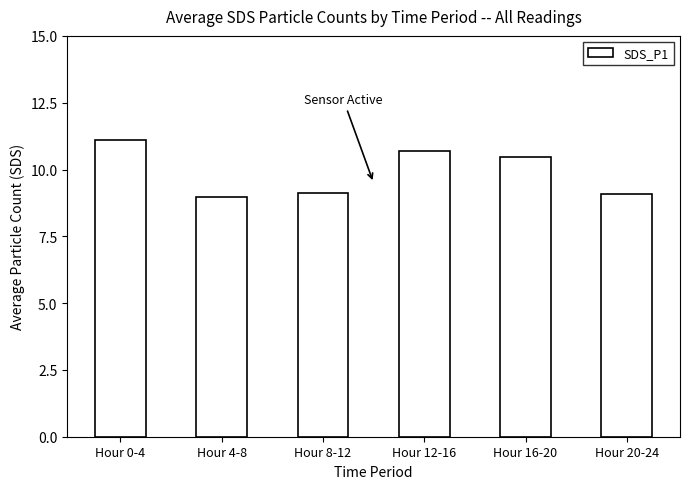

Where does the data first go above 10?

Hour 0-4